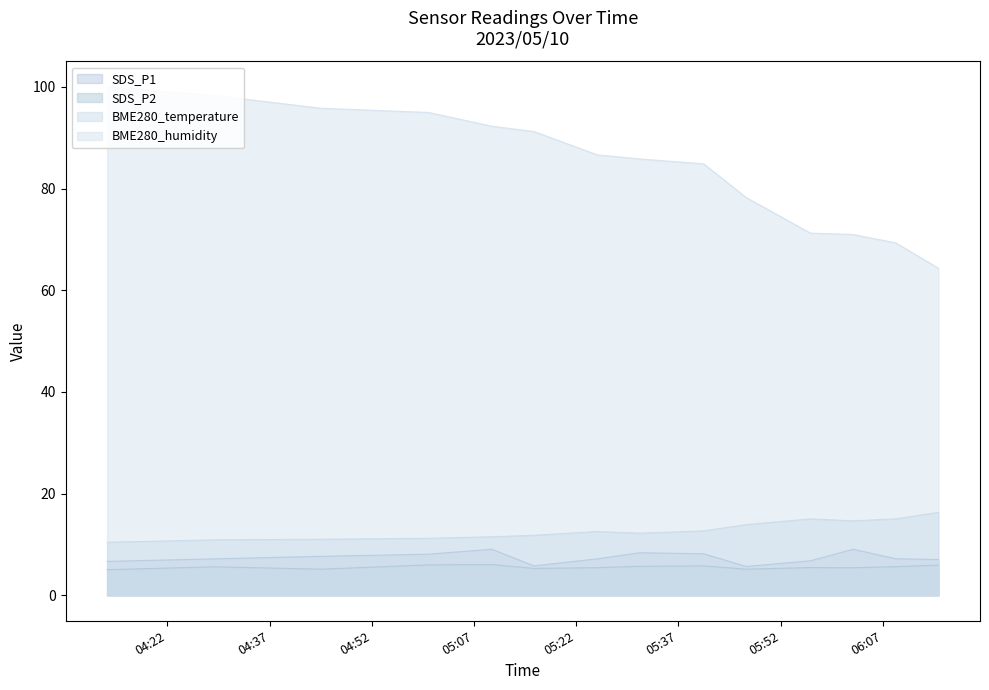

What is the minimum value shown in the chart?

5.0